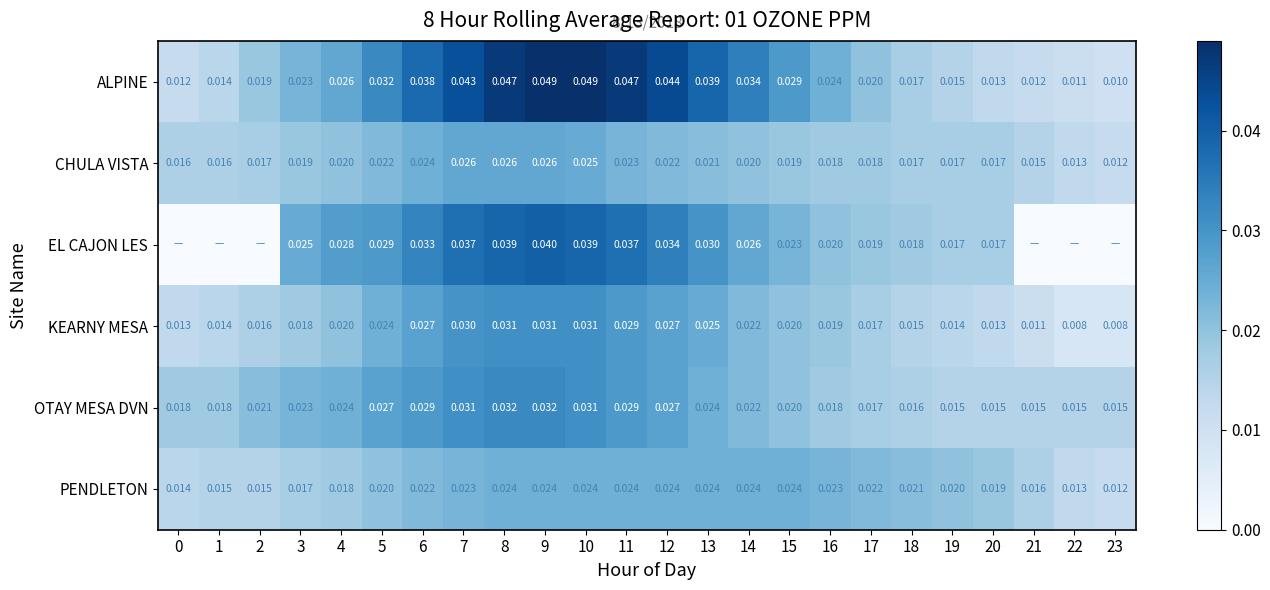

Is the value of EL CAJON LES at 17 greater than the value of KEARNY MESA at 21?

Yes